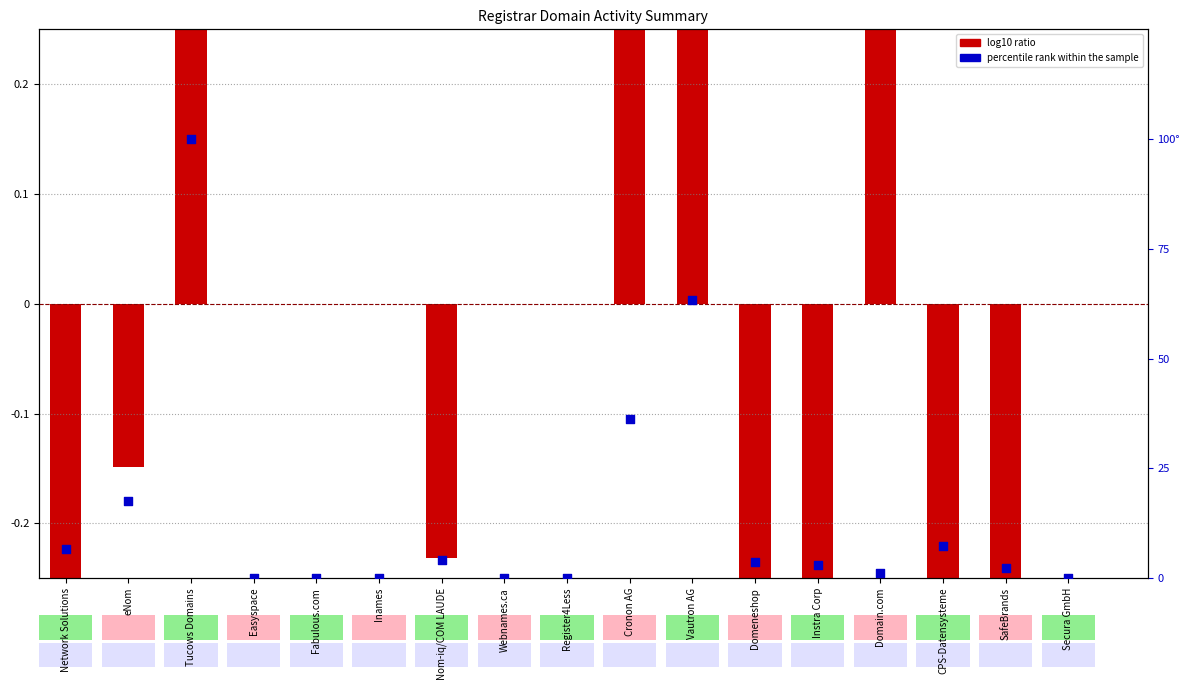

Is the value of percentile rank within the sample at Nom-iq/COM LAUDE greater than the value of log10 ratio at Instra Corp?

Yes